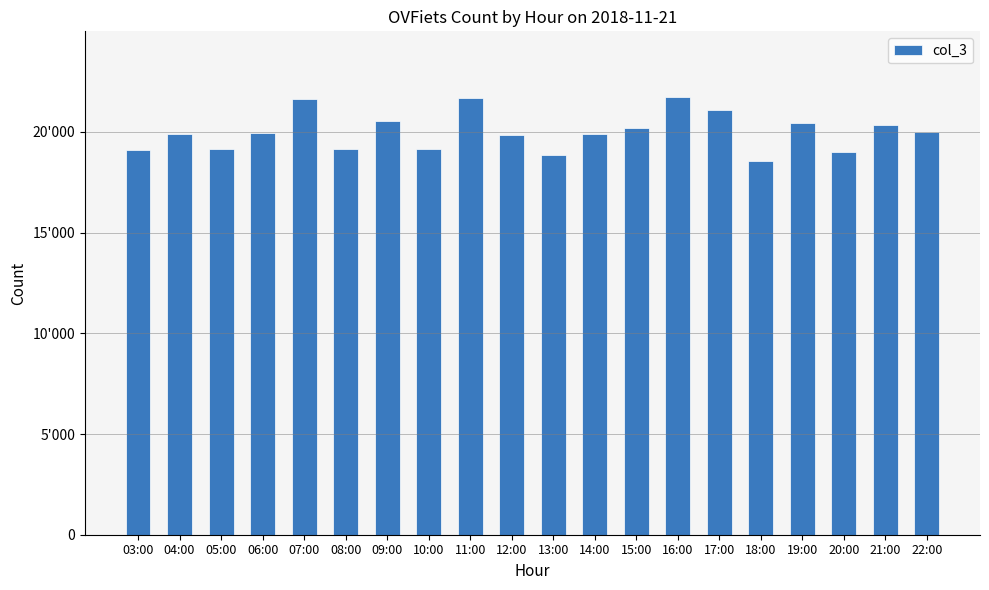

Is it true that the value at 04:00 is 19886?

True